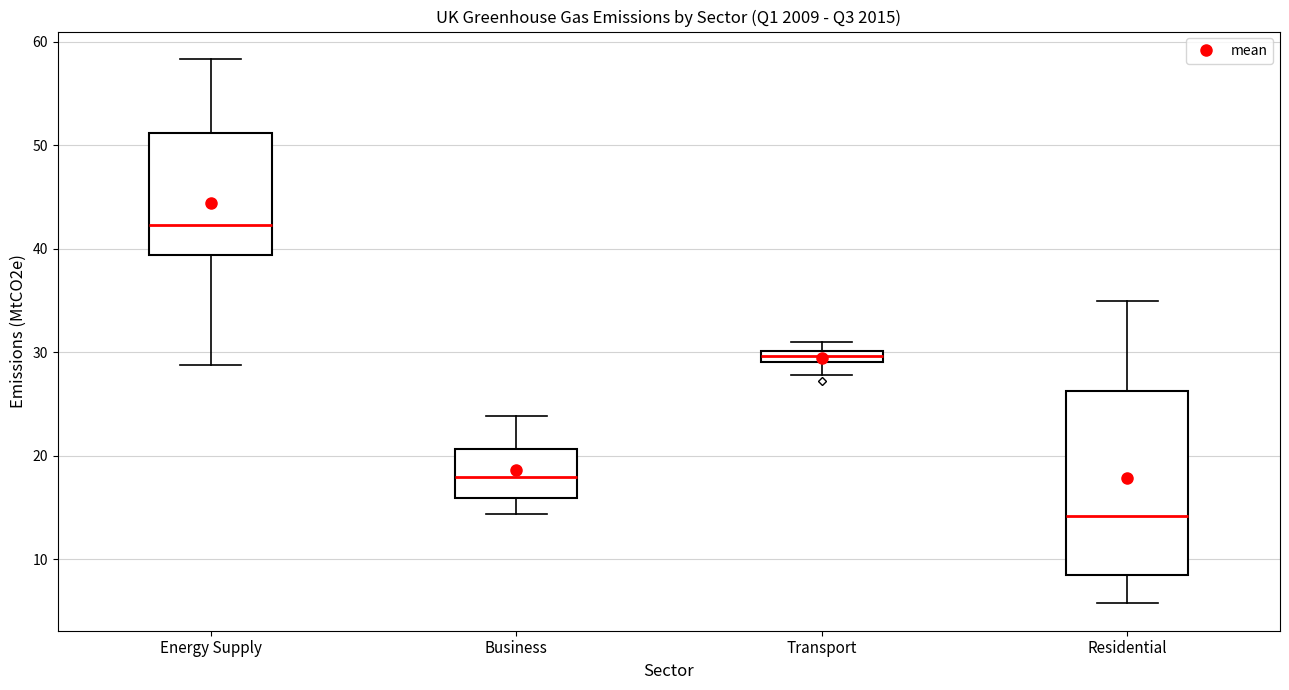

Which box's median line is the lowest?

Residential